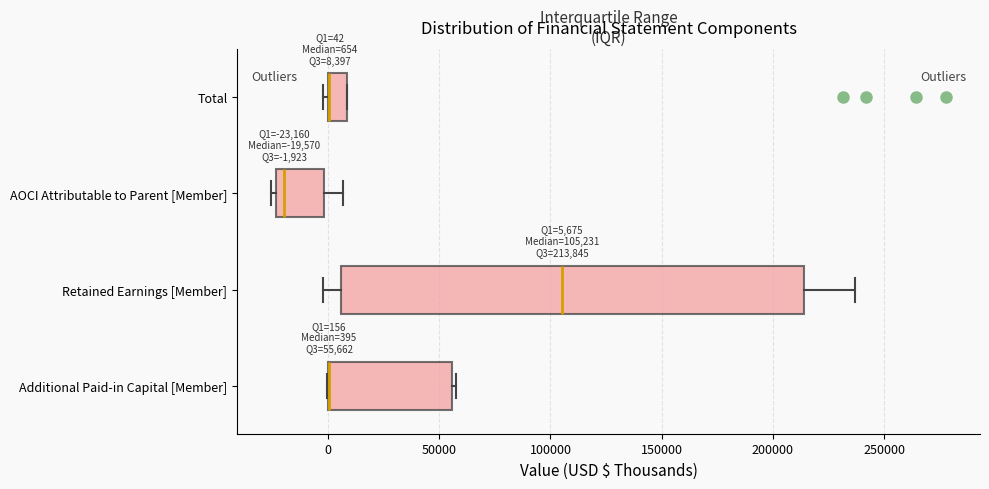

Comparing the boxes themselves (not the whiskers), which one is the widest?

Retained Earnings [Member]